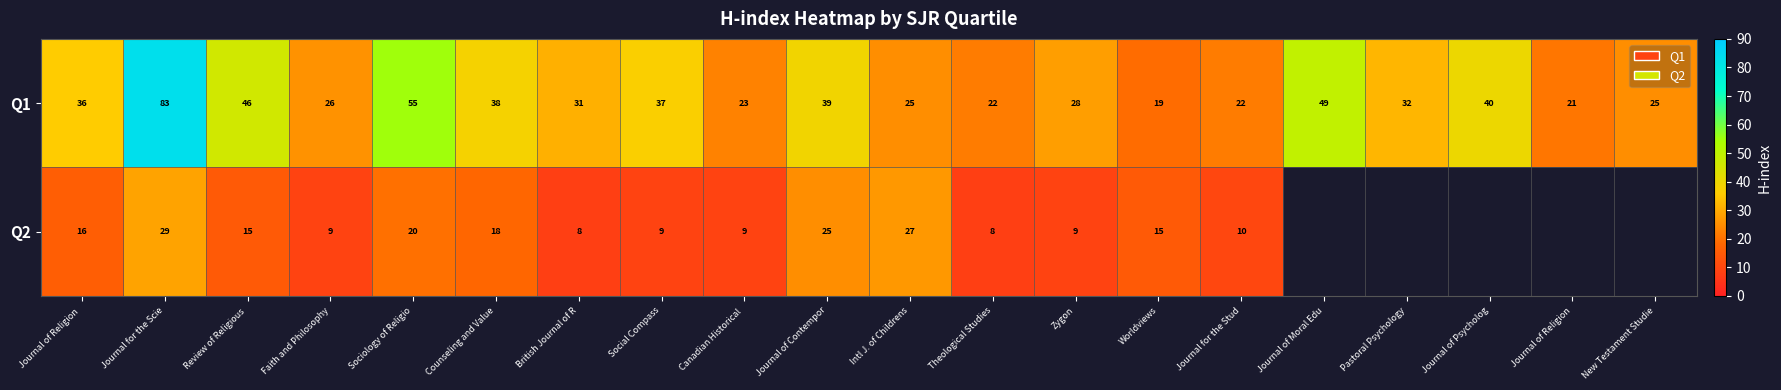

At which label does Q1 first exceed 32?

Journal of Religion 